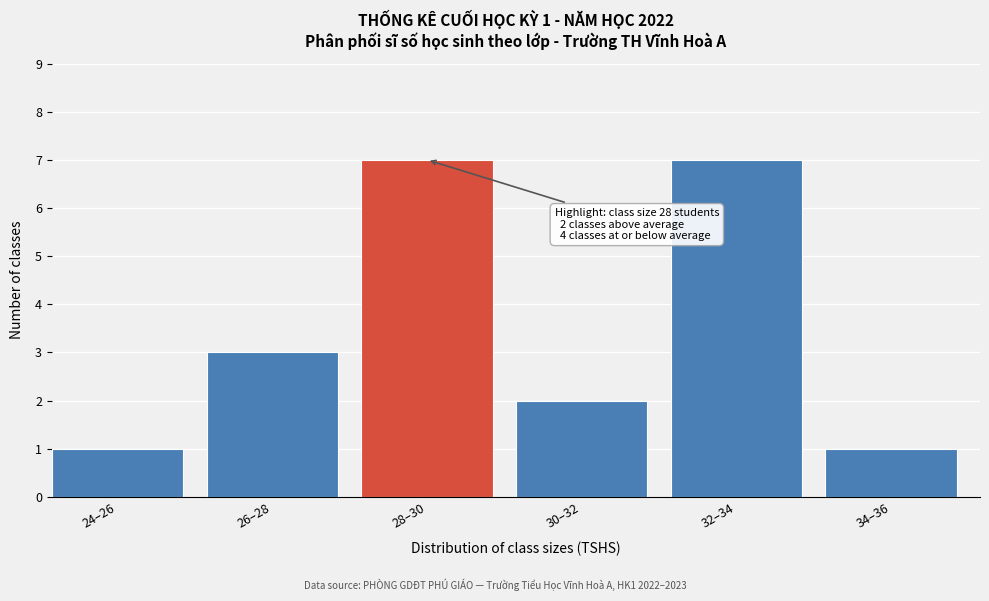

Reading left to right, list all the values displayed in this chart.

1	3	7	2	7	1